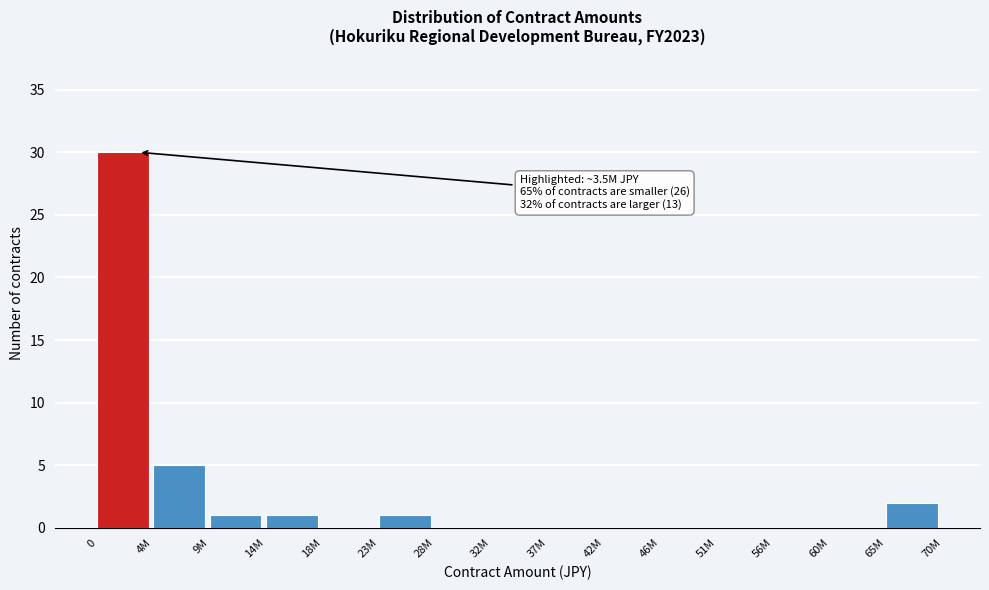

Reading left to right, extract all data points from this chart.

0=30	4M=5	9M=1	14M=1	18M=0	23M=1	28M=0	32M=0	37M=0	42M=0	46M=0	51M=0	56M=0	60M=0	65M=2